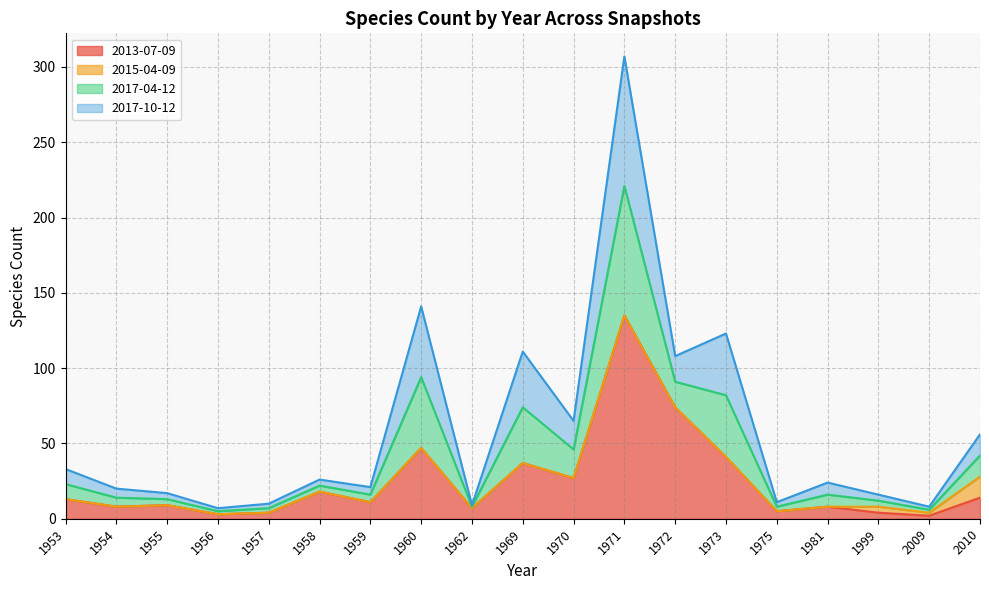

Does the chart have visible grid lines?

Yes